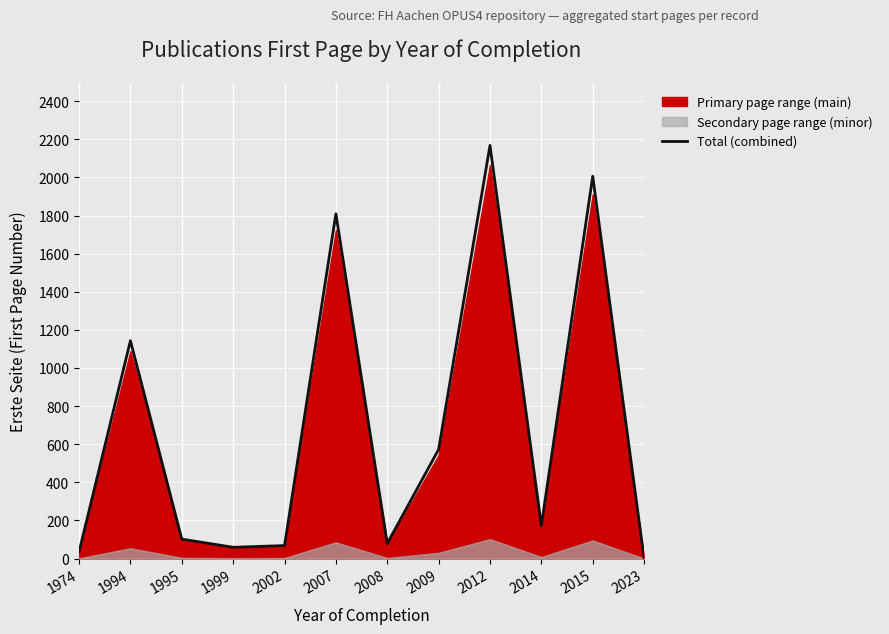

How many points are higher than both their immediate neighbors (excluding endpoints)?

4